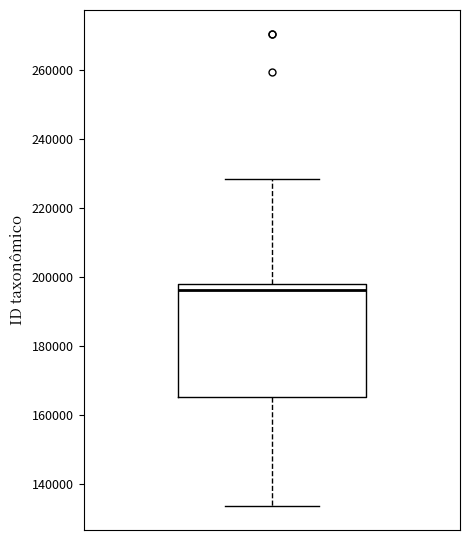

Transcribe this box plot: give where the median line is, the range the box spans, and where the two whiskers end, as read against the y-axis. The values are not printed on the chart, so give them approximately, as read against the axis.

median 196000, box 166000 to 198000, whiskers 134000 to 228000